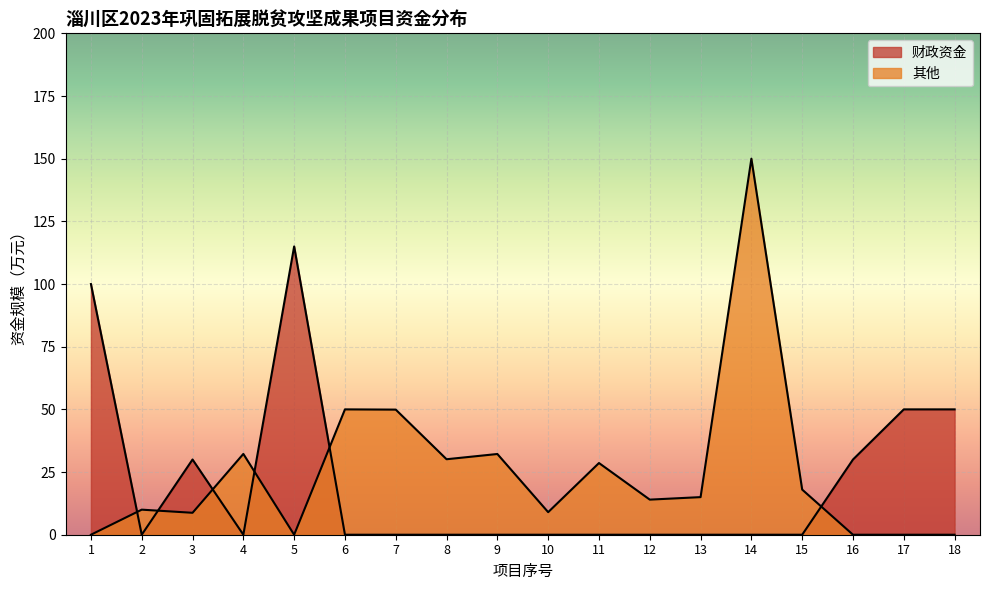

What is the greatest value displayed?

150.0